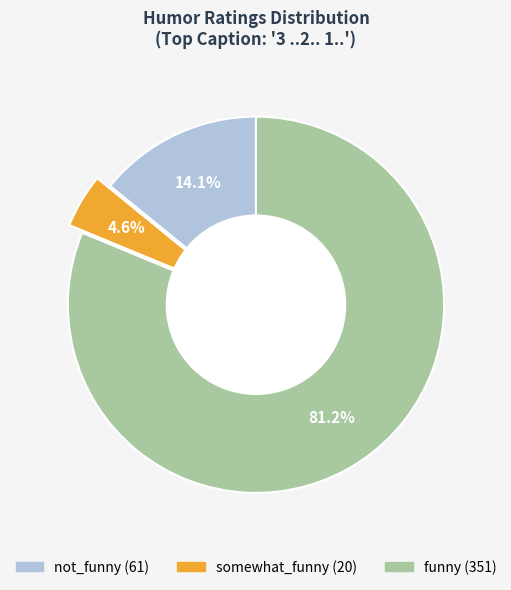

To the nearest percent, what percentage of the pie is funny?

81%